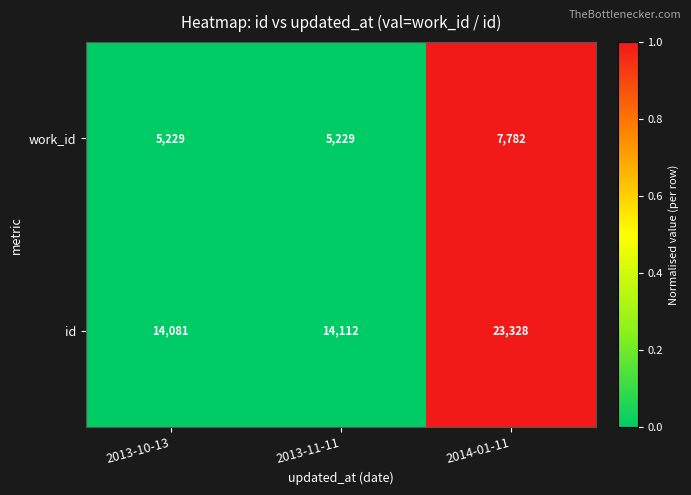

Which series has the largest total across all categories?

id